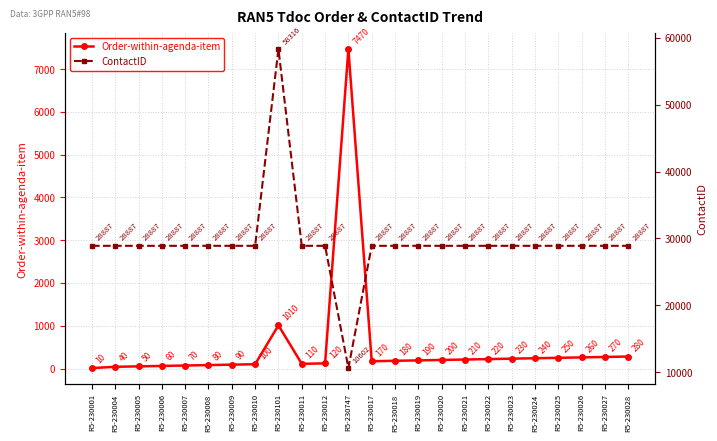

Is it true that Order-within-agenda-item equals 80 at R5-230012?

False